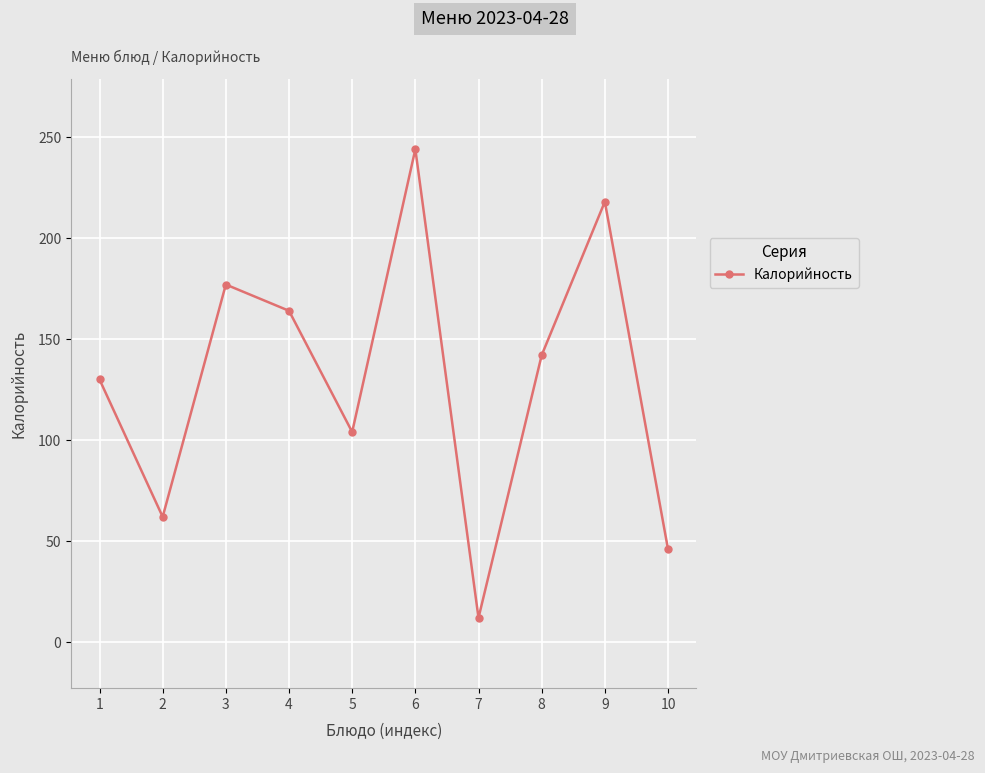

Reading left to right, transcribe all the data shown in this chart.

130	62	177	164	104	244	12	142	218	46